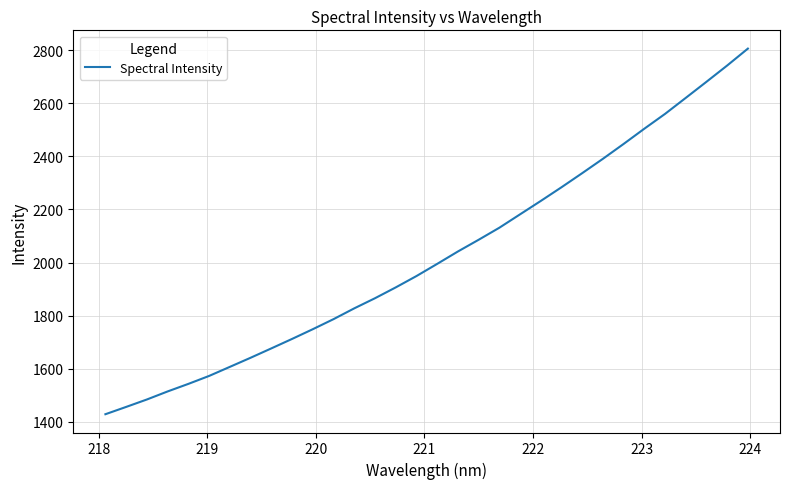

What is the greatest value displayed?

2805.8